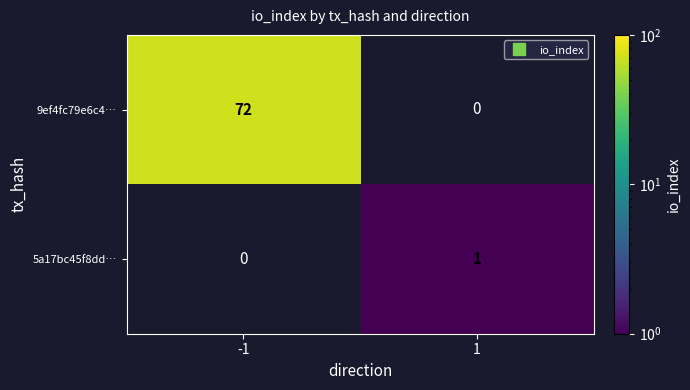

List the labels in order of 5a17bc45f8dd… value, smallest first.

-1, 1